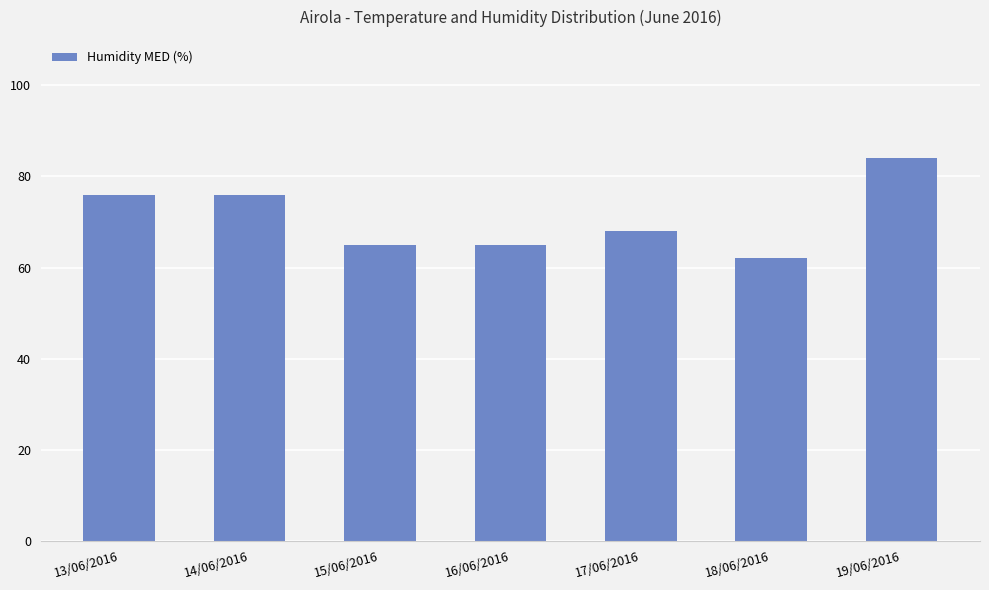

What value does the data have at 13/06/2016?

76